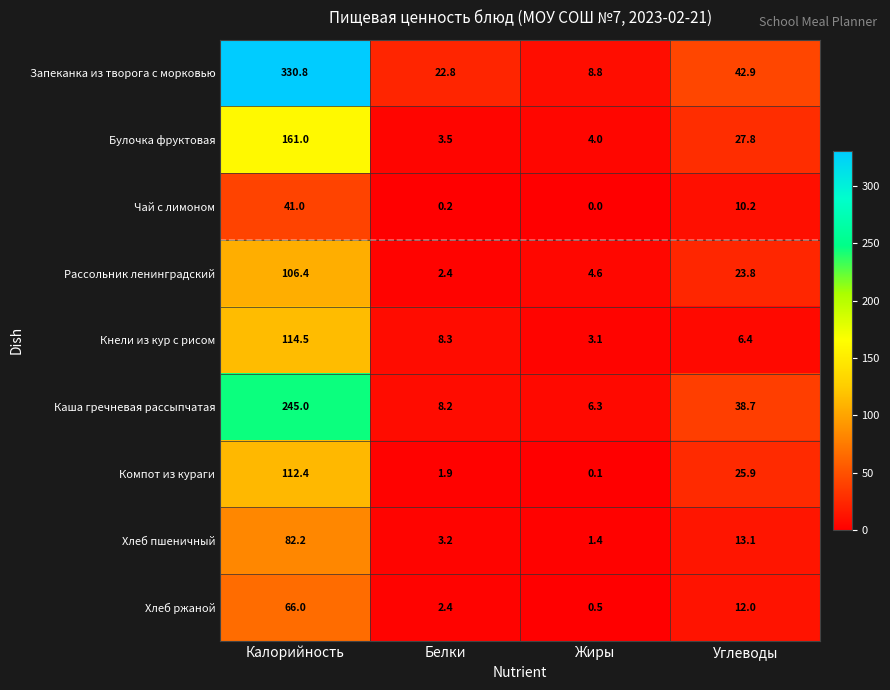

What is the difference between the Компот из кураги values at Углеводы and Калорийность?

86.5